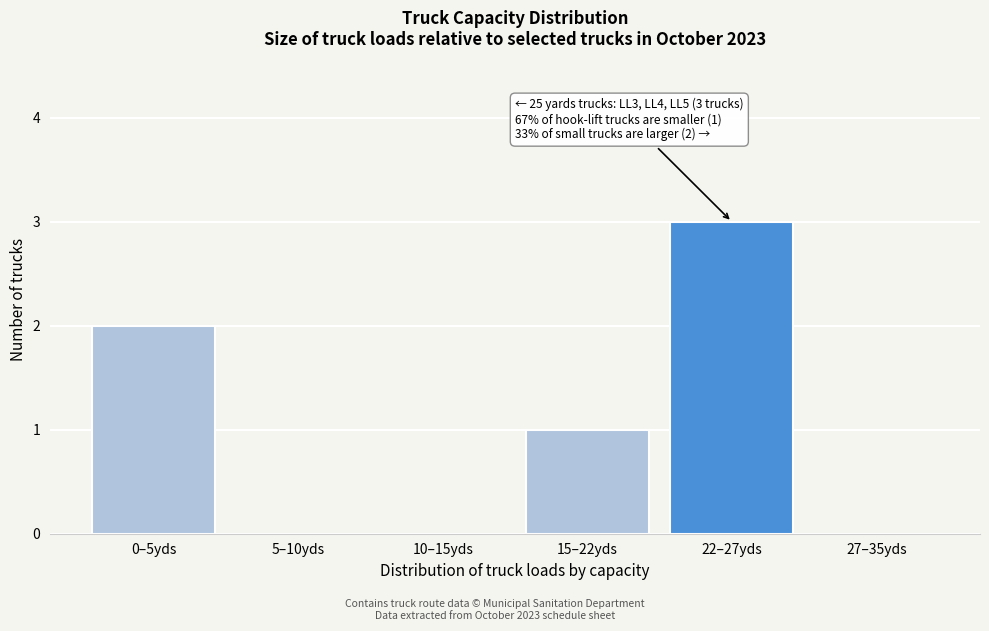

Reading right to left, what are all the values shown in this chart?

27–35yds=0	22–27yds=3	15–22yds=1	10–15yds=0	5–10yds=0	0–5yds=2